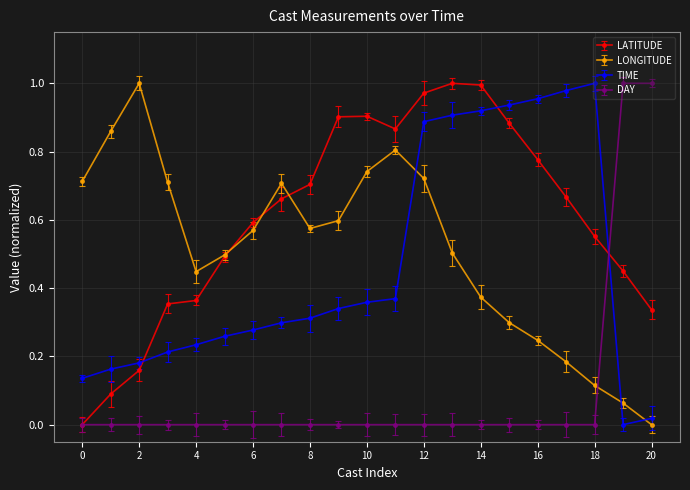

At how many categories does at least one series exceed 0?

21